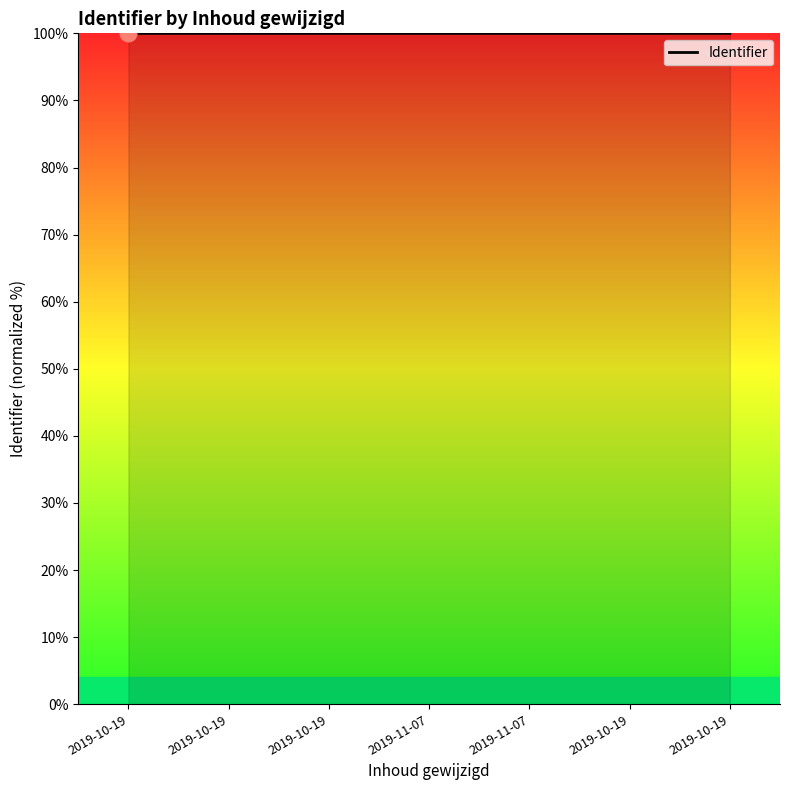

How many lines are shown in the chart?

1